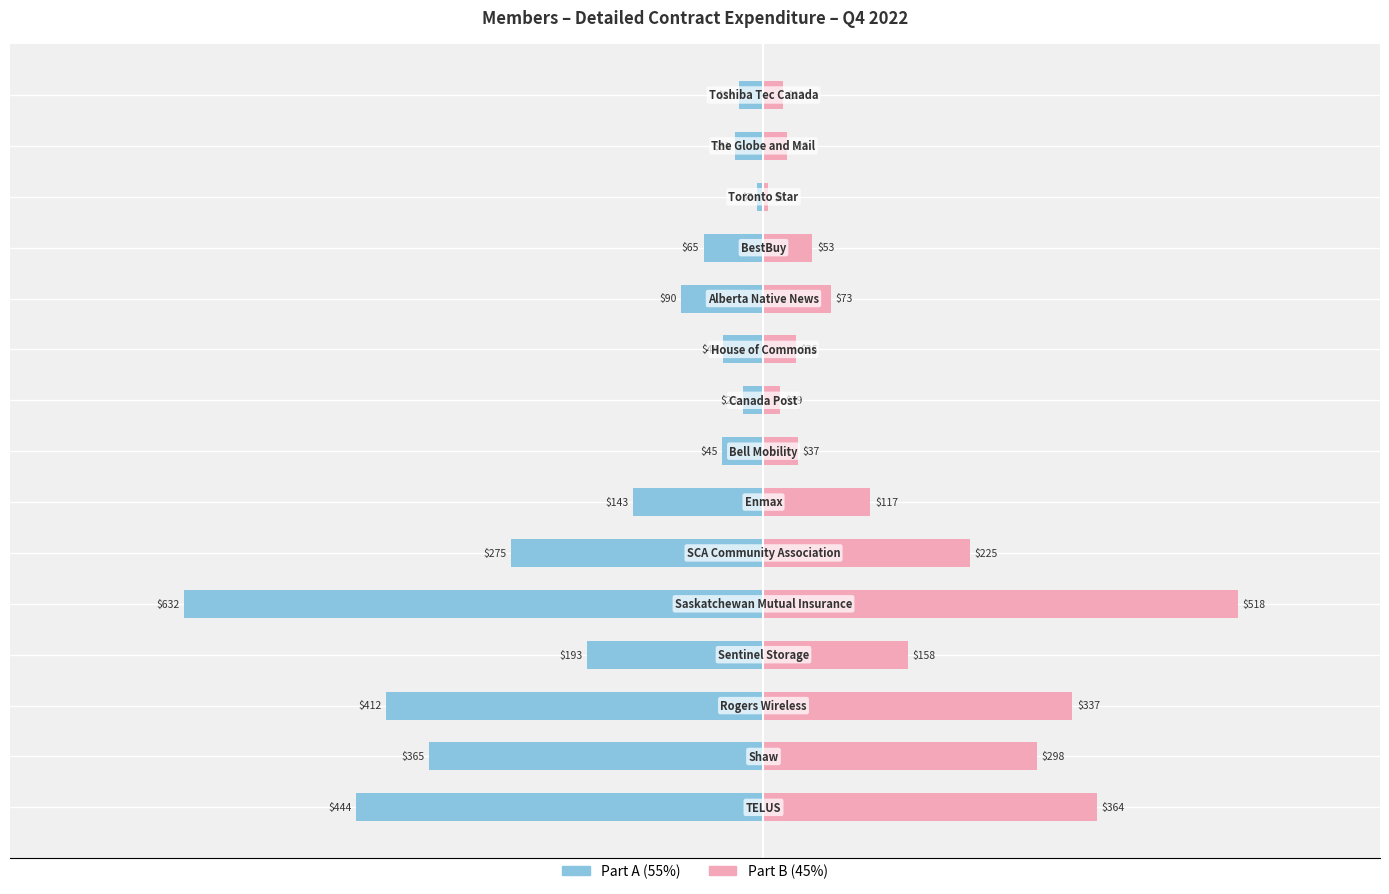

The value of Expenditure (Part A) at 13 is -30.8. True or false?

True